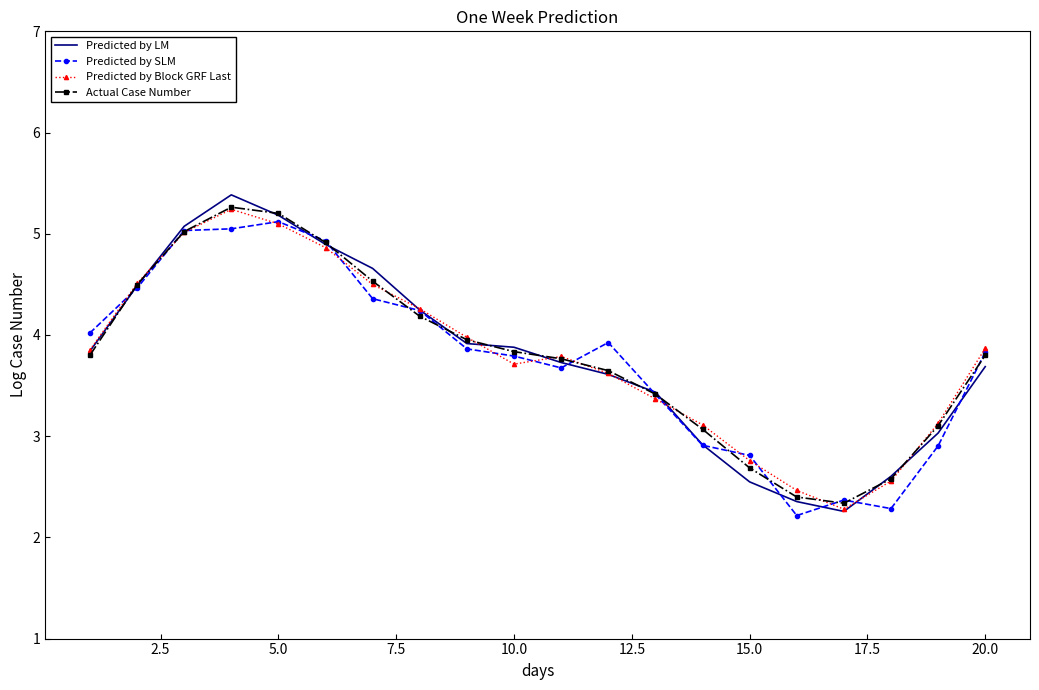

Reading left to right, transcribe all the data shown in this chart.

Predicted by LM: 3.8	4.5	5.1	5.4	5.2	4.9	4.7	4.2	3.9	3.9	3.7	3.6	3.4	2.9	2.5	2.4	2.3	2.6	3.0	3.7
Predicted by SLM: 4.0	4.5	5.0	5.0	5.1	4.9	4.4	4.2	3.9	3.8	3.7	3.9	3.4	2.9	2.8	2.2	2.4	2.3	2.9	3.8
Predicted by Block GRF Last: 3.9	4.5	5.0	5.2	5.1	4.9	4.5	4.3	4.0	3.7	3.8	3.6	3.4	3.1	2.8	2.5	2.3	2.6	3.1	3.9
Actual Case Number: 3.8	4.5	5.0	5.3	5.2	4.9	4.5	4.2	4.0	3.8	3.8	3.6	3.4	3.1	2.7	2.4	2.3	2.6	3.1	3.8